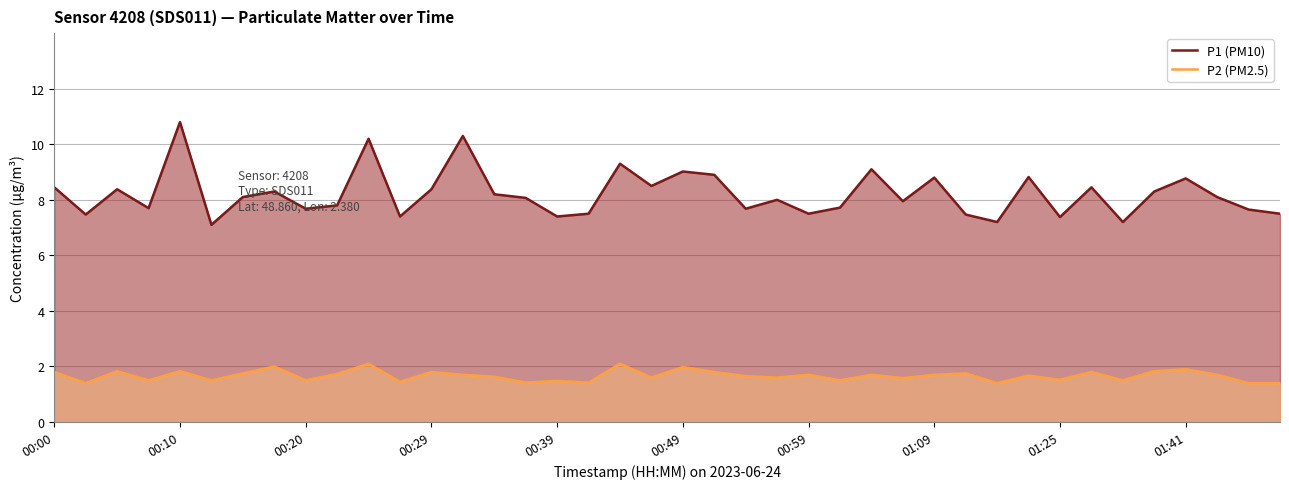

Which category has the highest value in the P2 (PM2.5) series?

10